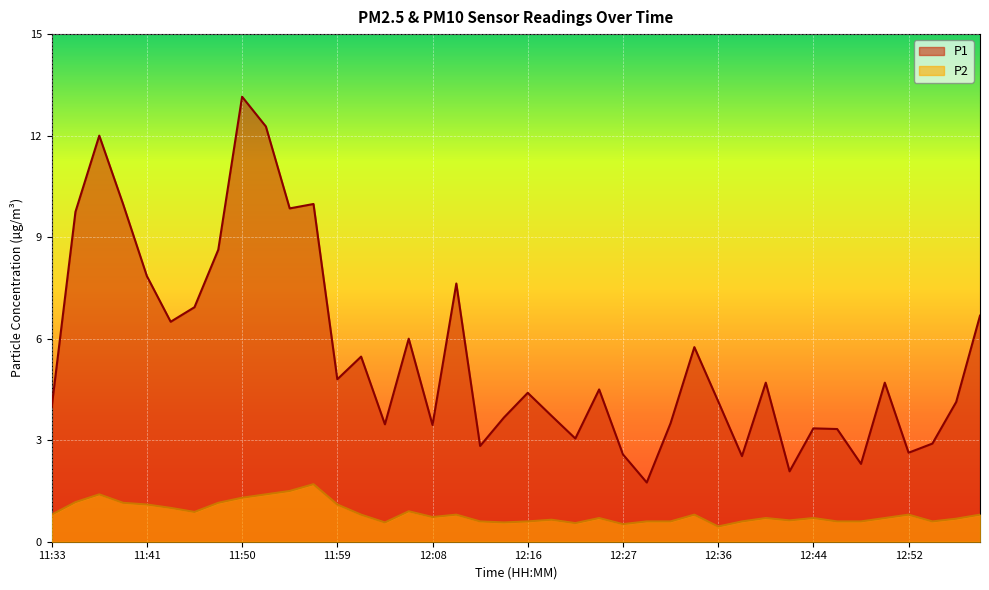

How many lines are shown in the chart?

2